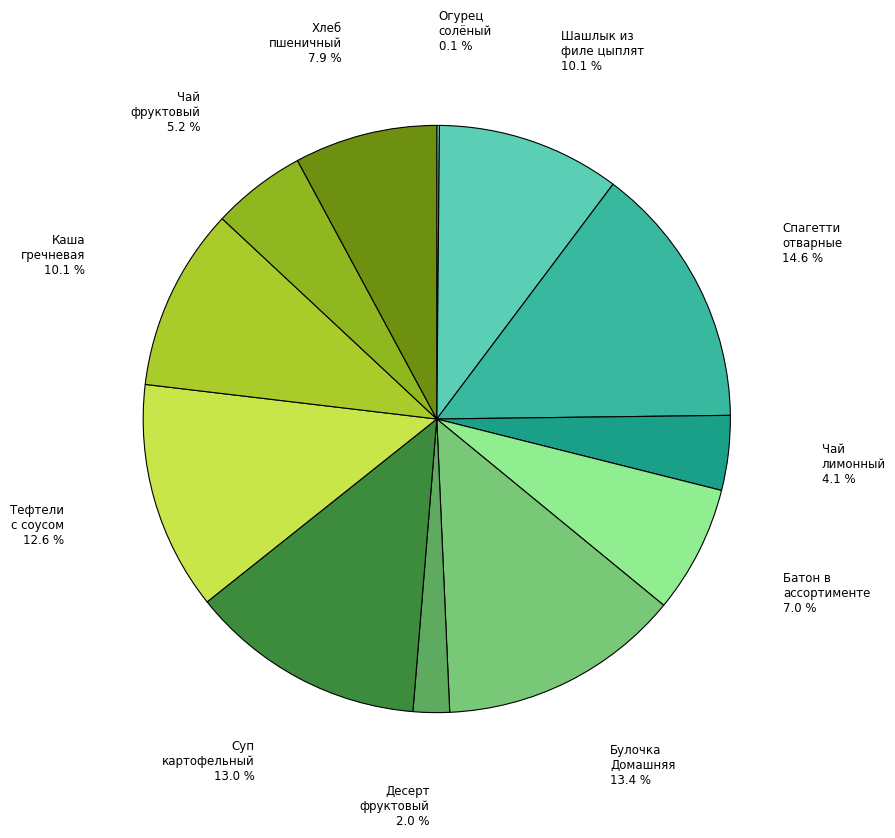

What is the ratio of the value at Каша гречневая to the value at Суп картофельный?

0.8